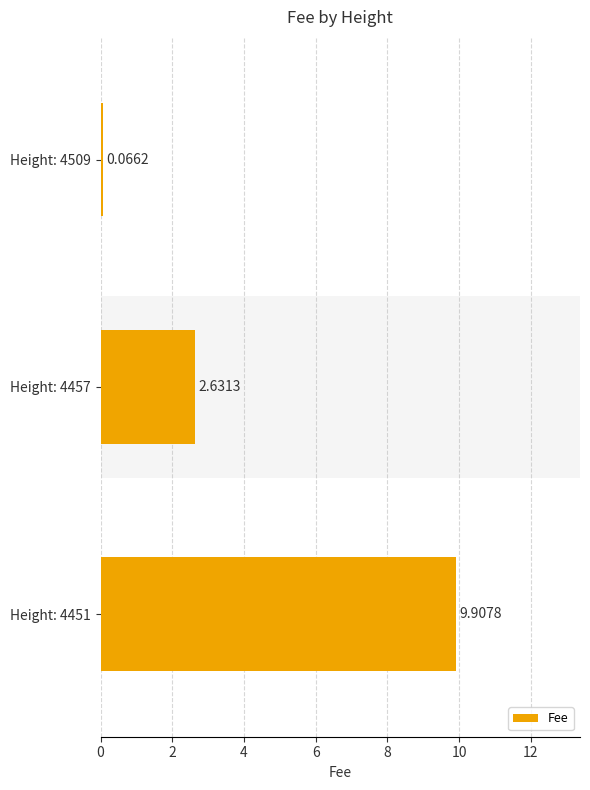

What is the change in value from Height: 4457 to Height: 4451?

+7.3